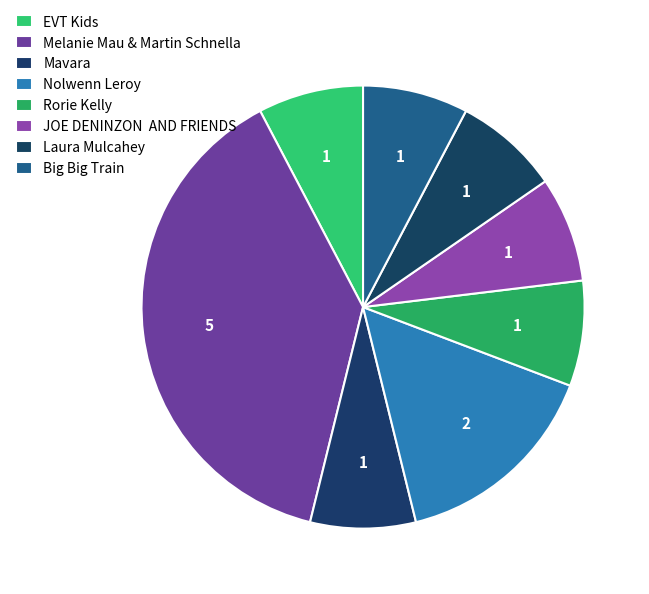

Count the number of slices in the pie.

8